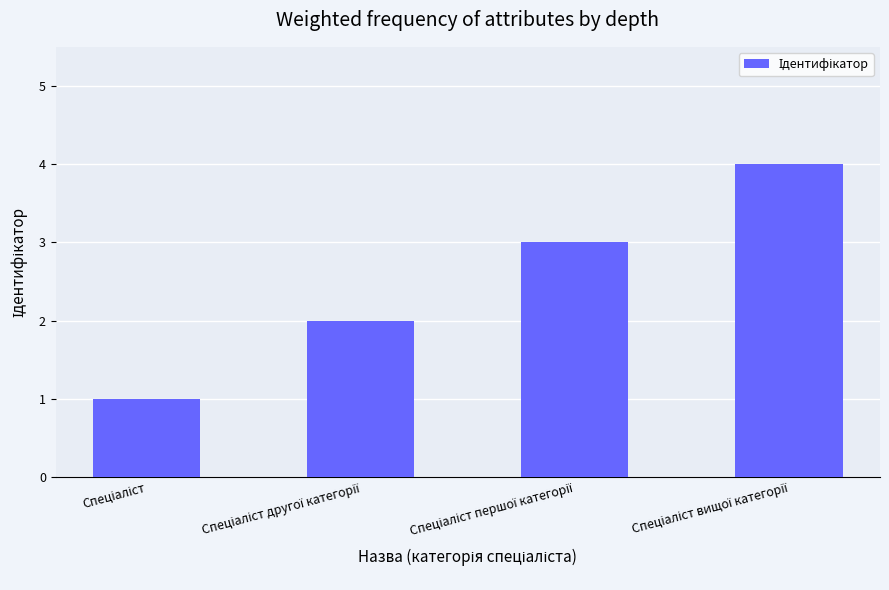

What is the maximum value shown in the chart?

4